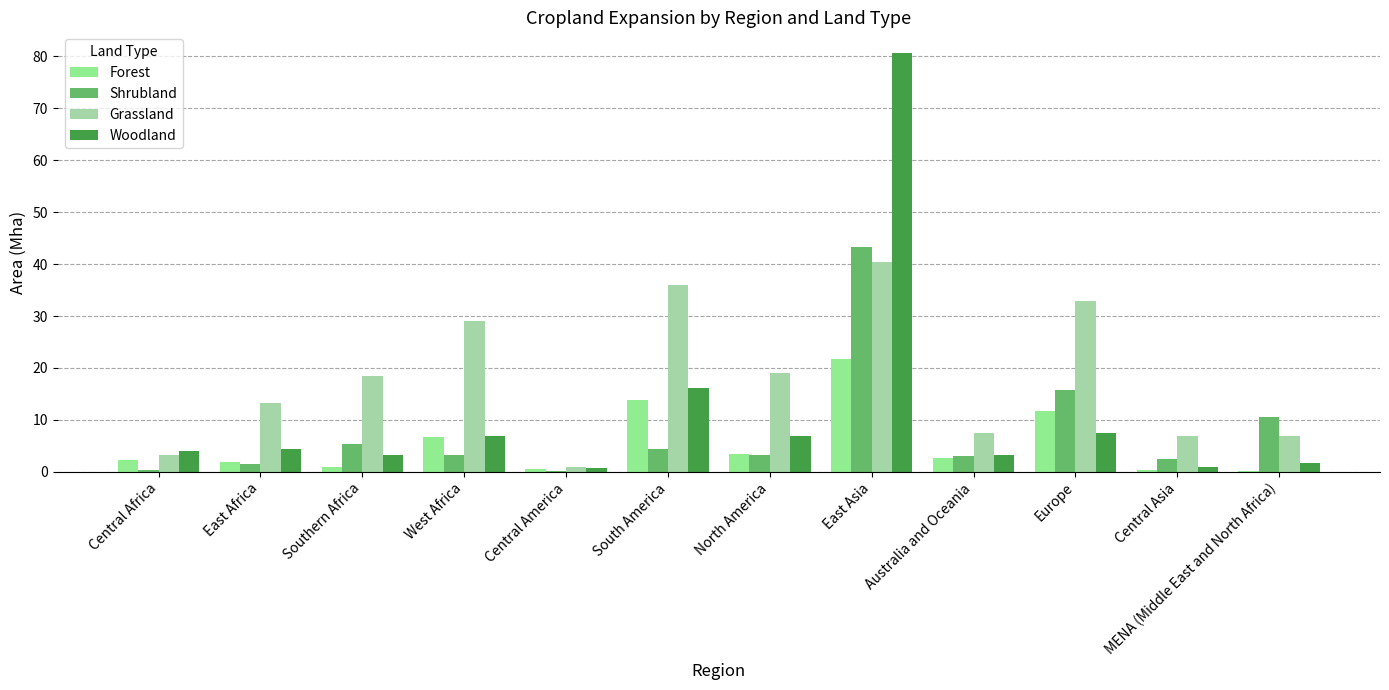

What is the total value across all series at East Asia?

186.0